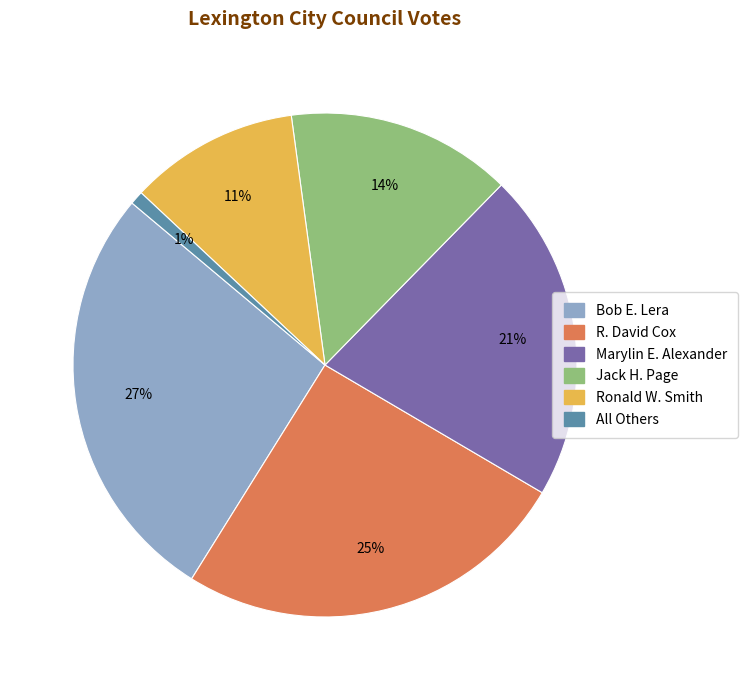

How many segments does this pie chart have?

6